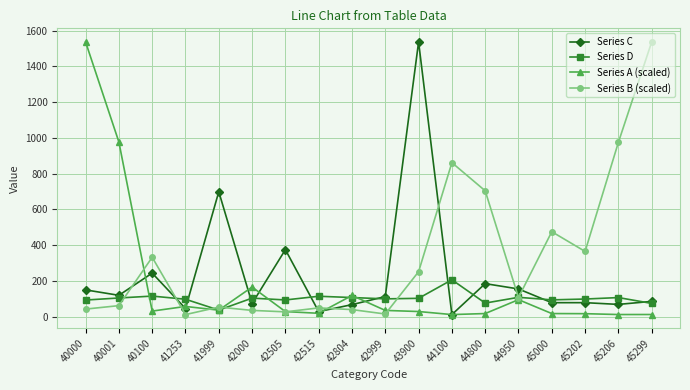

What is the difference between the maximum and second lowest values in the Series A (scaled) series?

1524.6